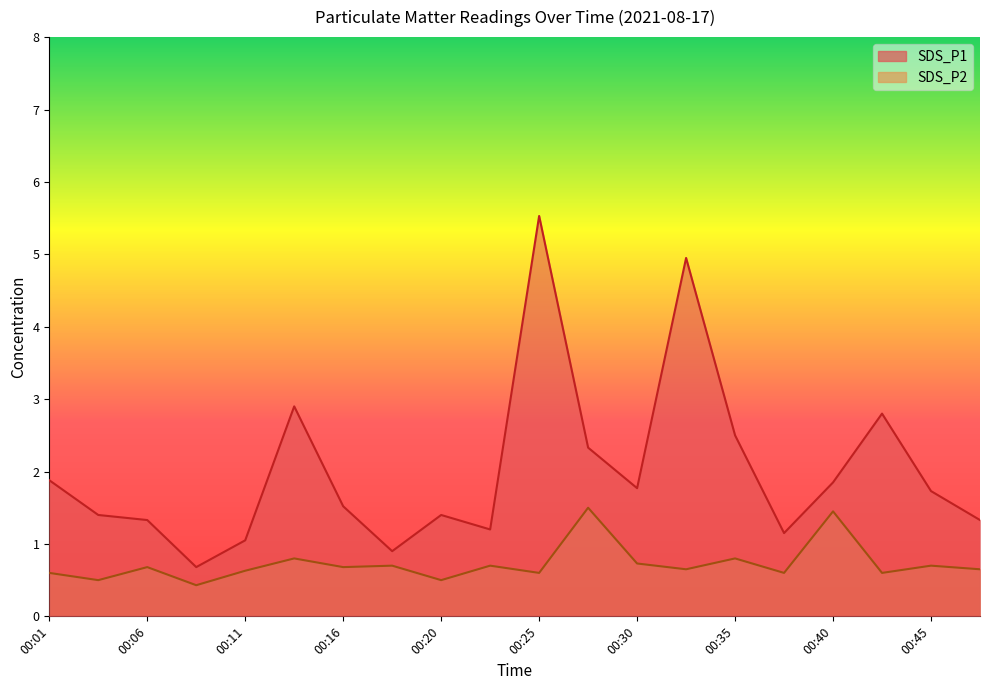

What is the value of the SDS_P2 point at the 16th from the left?

0.6